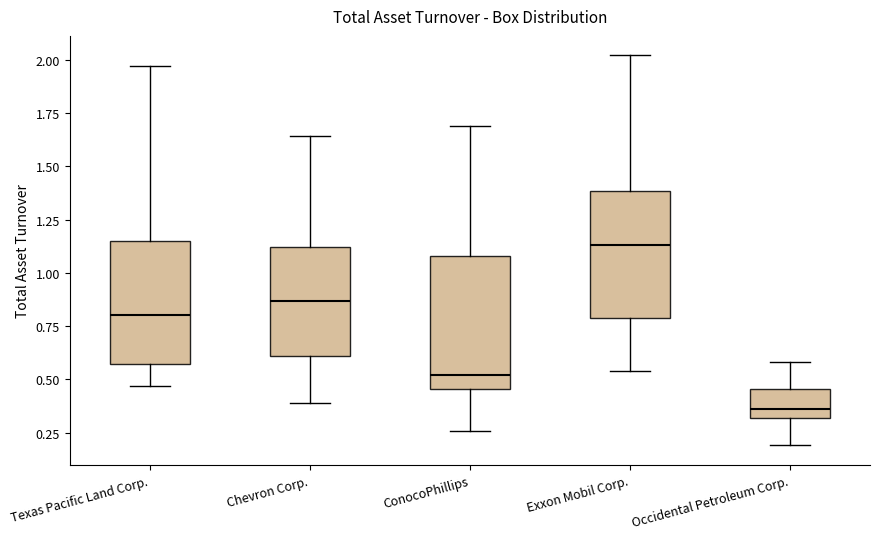

Which box's median line is the lowest?

Occidental Petroleum Corp.